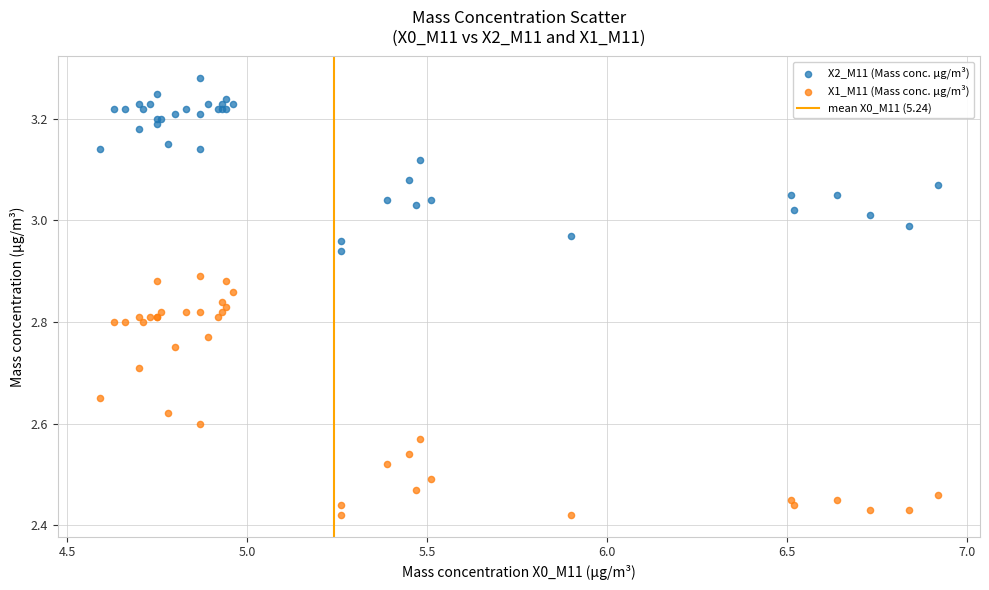

Which series has the widest spread of Y values?

X1_M11 (Mass conc. μg/m³)